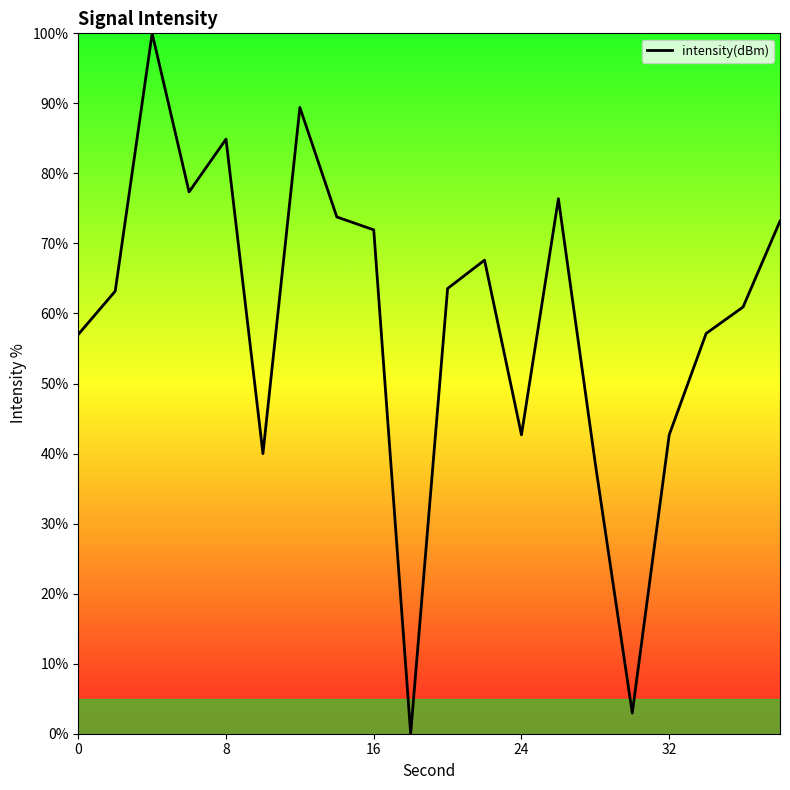

True or false: there are more than 1 points higher than both neighbors.

True